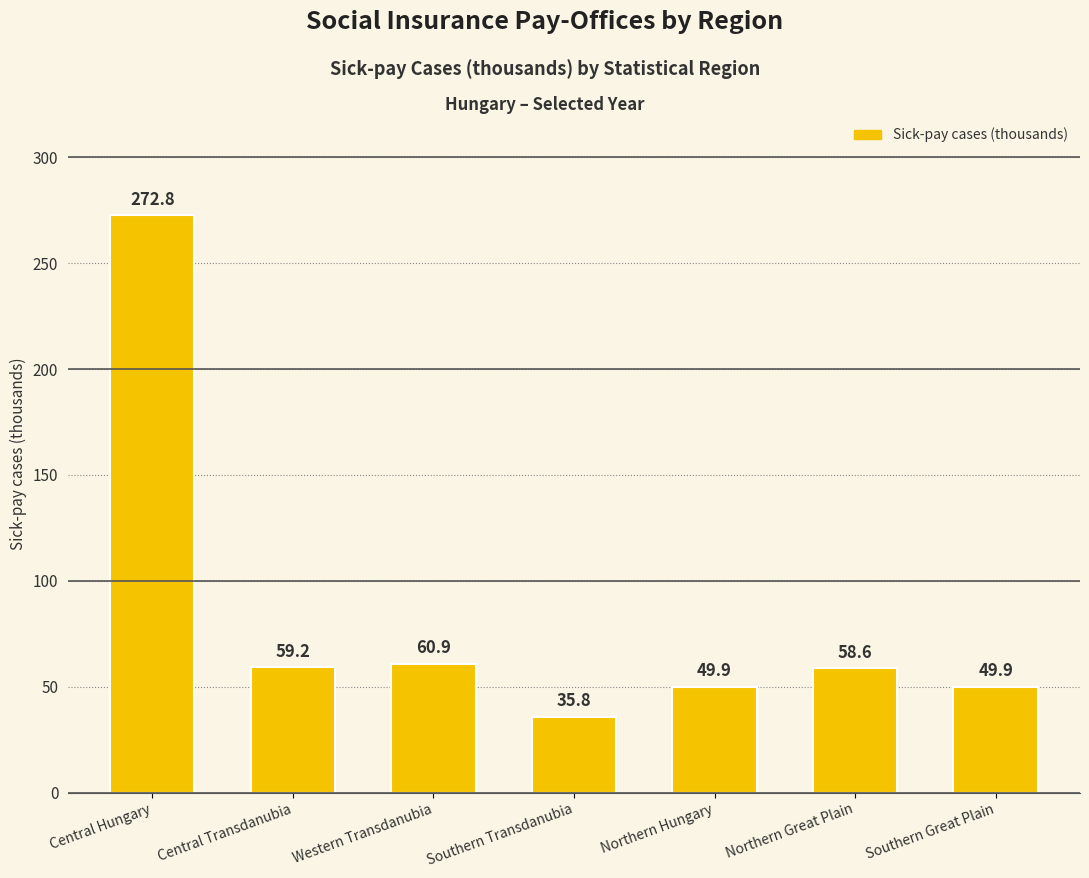

What is the ratio of the value at Western Transdanubia to the value at Northern Hungary?

1.2